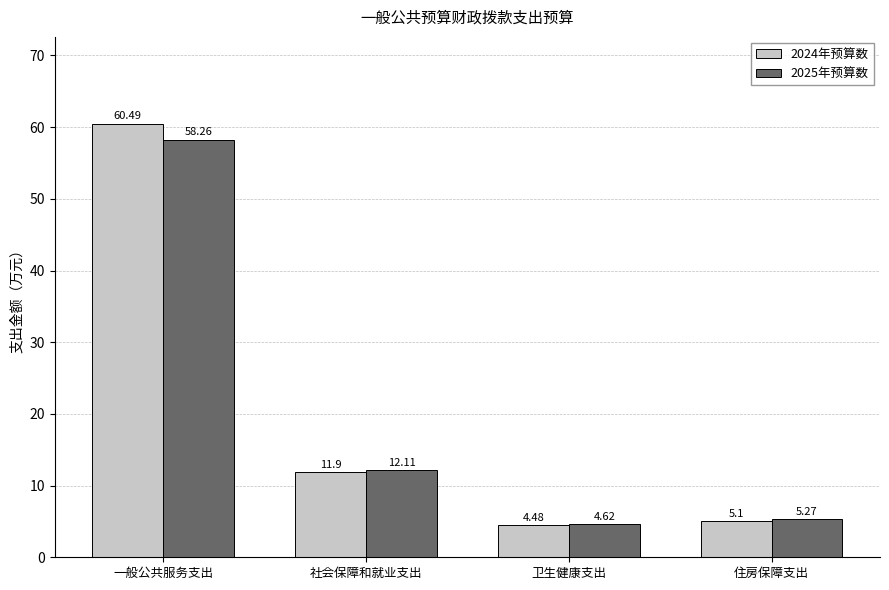

True or false: 2025年预算数 has a value of 8.3 at 社会保障和就业支出.

False